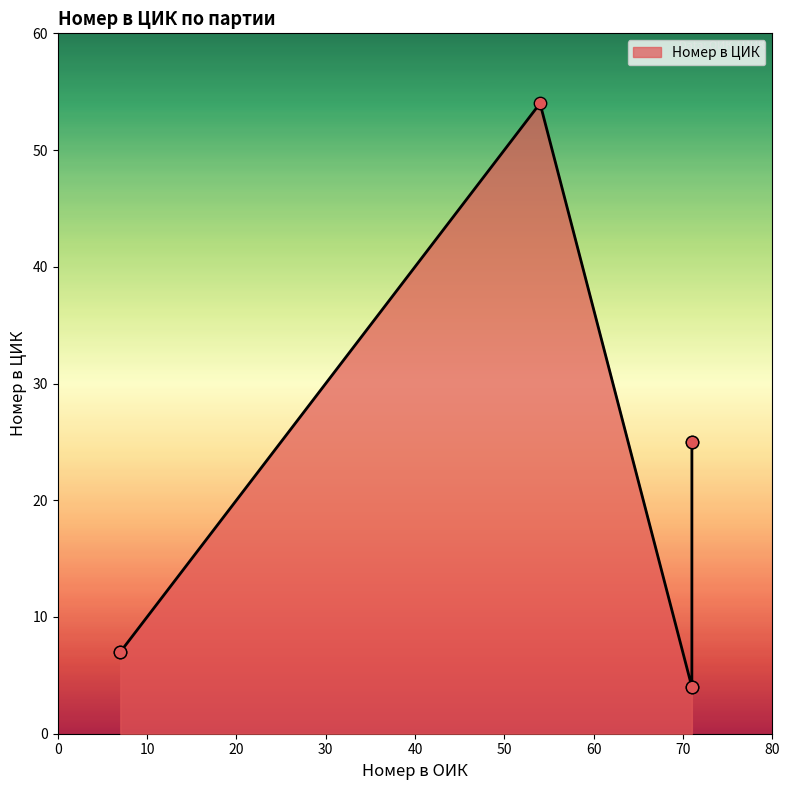

Between Движение Напред (кметство) and СДС (община), which is larger?

Движение Напред (кметство)